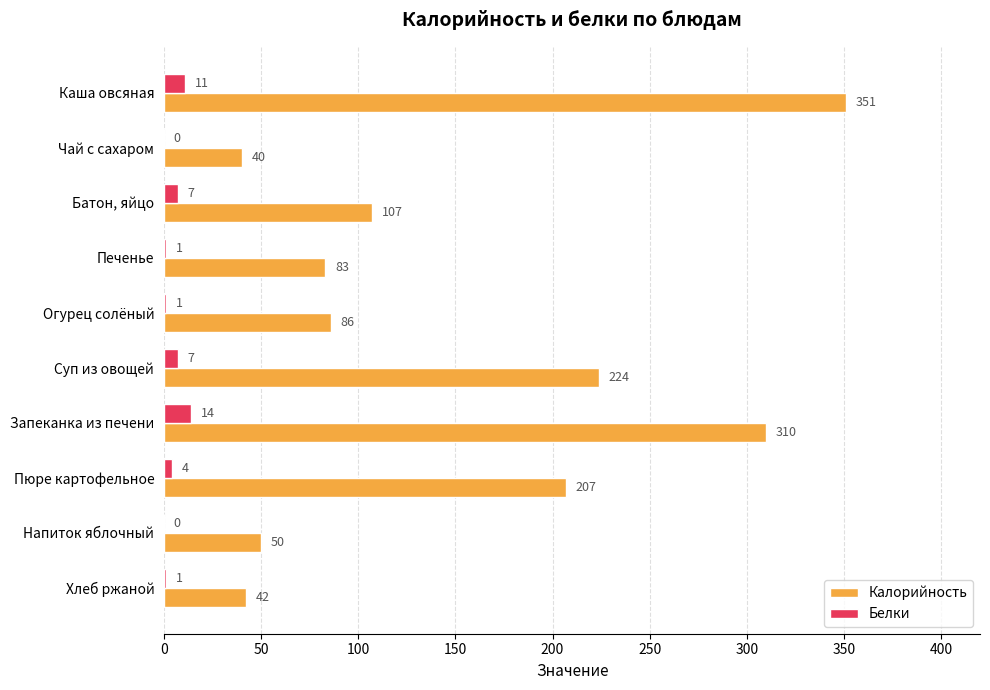

The Калорийность series shows 178 at Батон, яйцо. True or false?

False